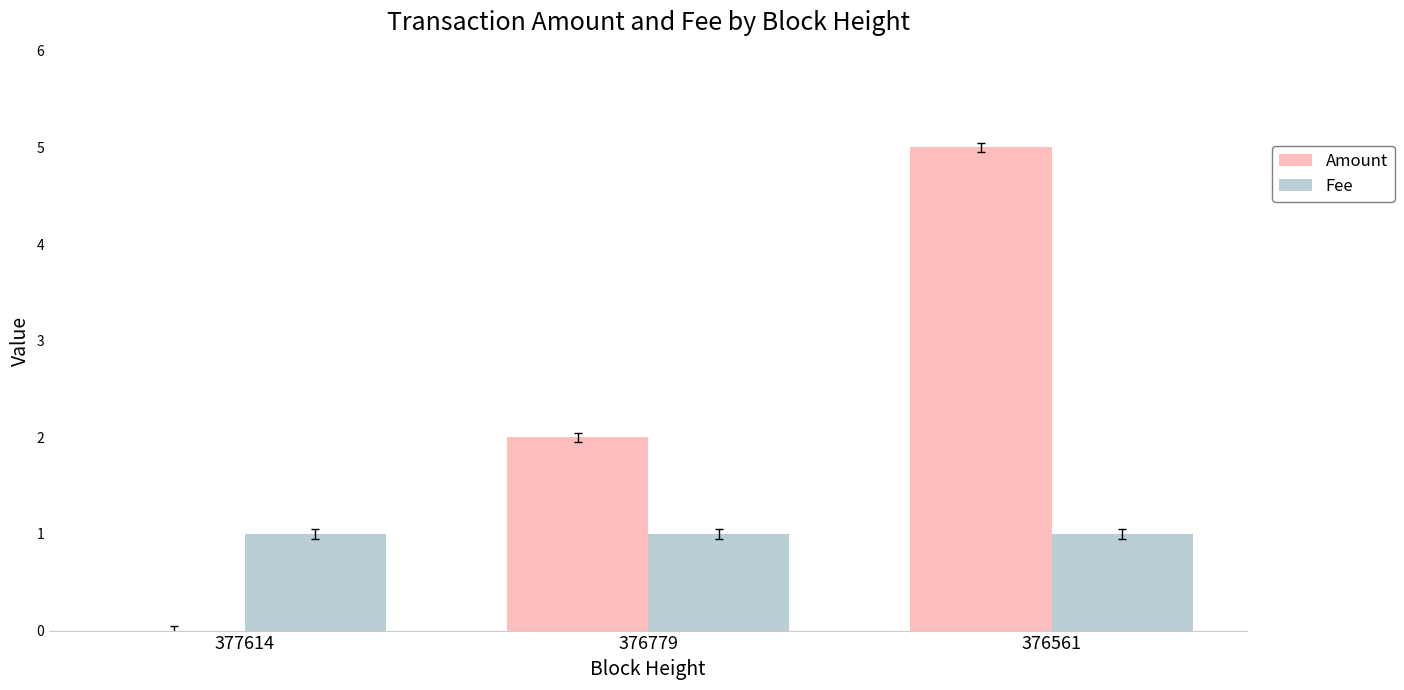

Which series has the largest total across all categories?

Amount